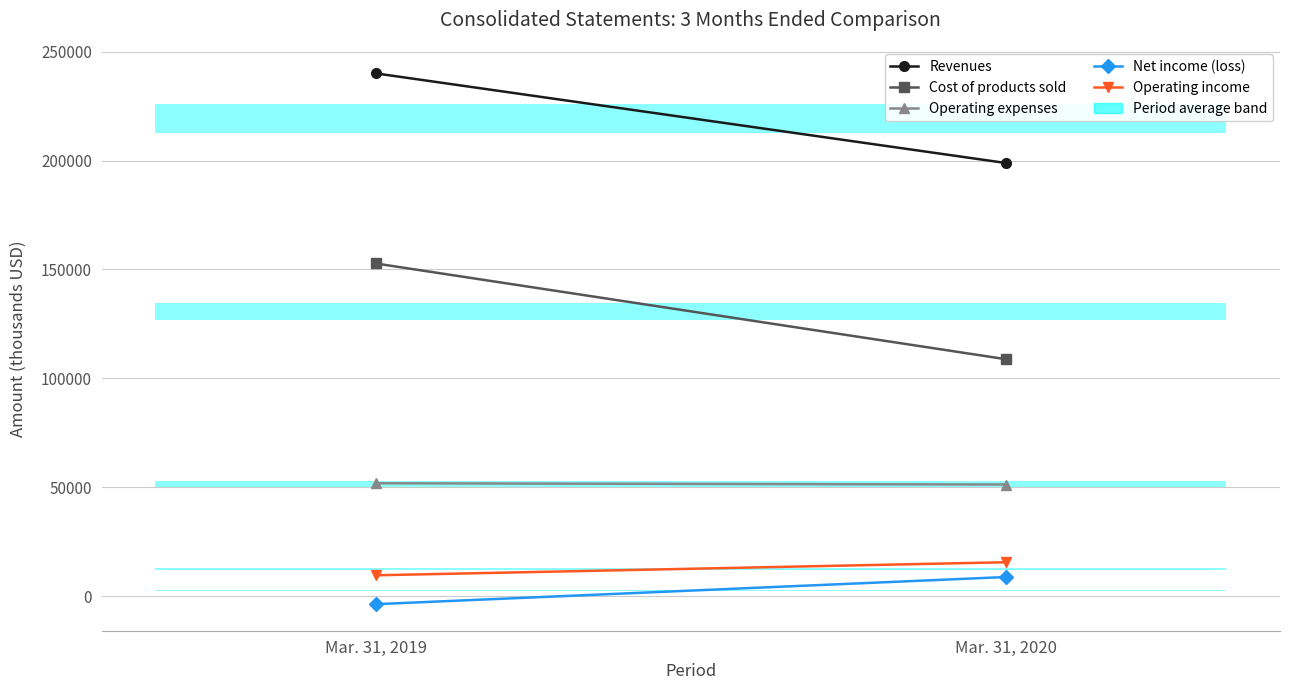

Is it true that Revenues equals 312135 at Mar. 31, 2019?

False